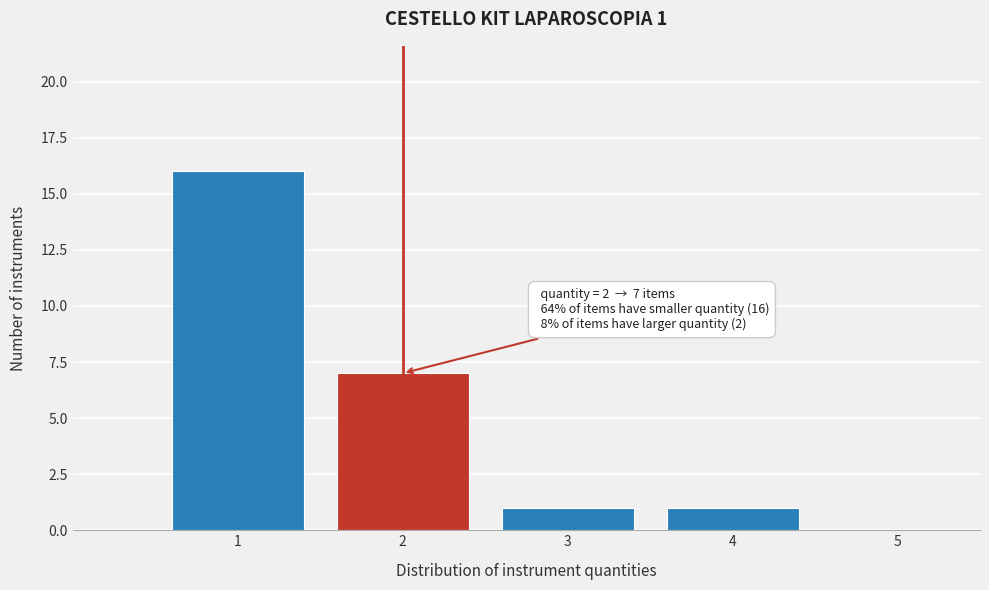

Which range on the x-axis has the tallest bar?

0.5 to 1.5